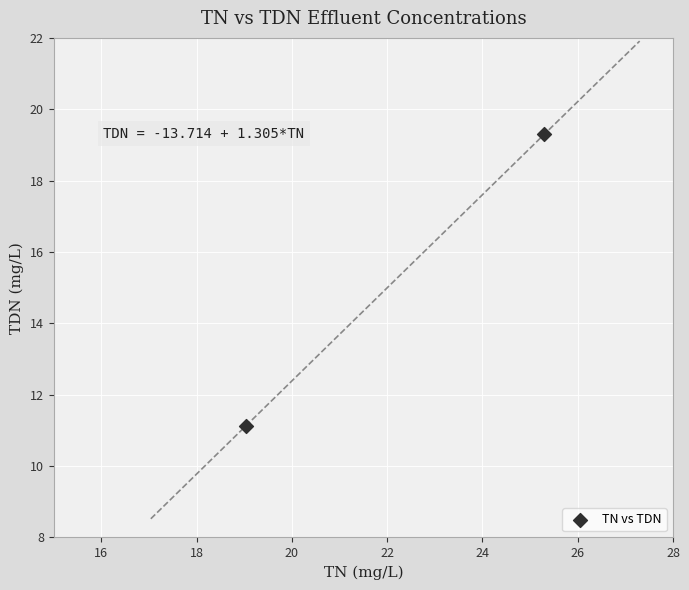

What Y value in the scatter plot is closest to 15?

11.1